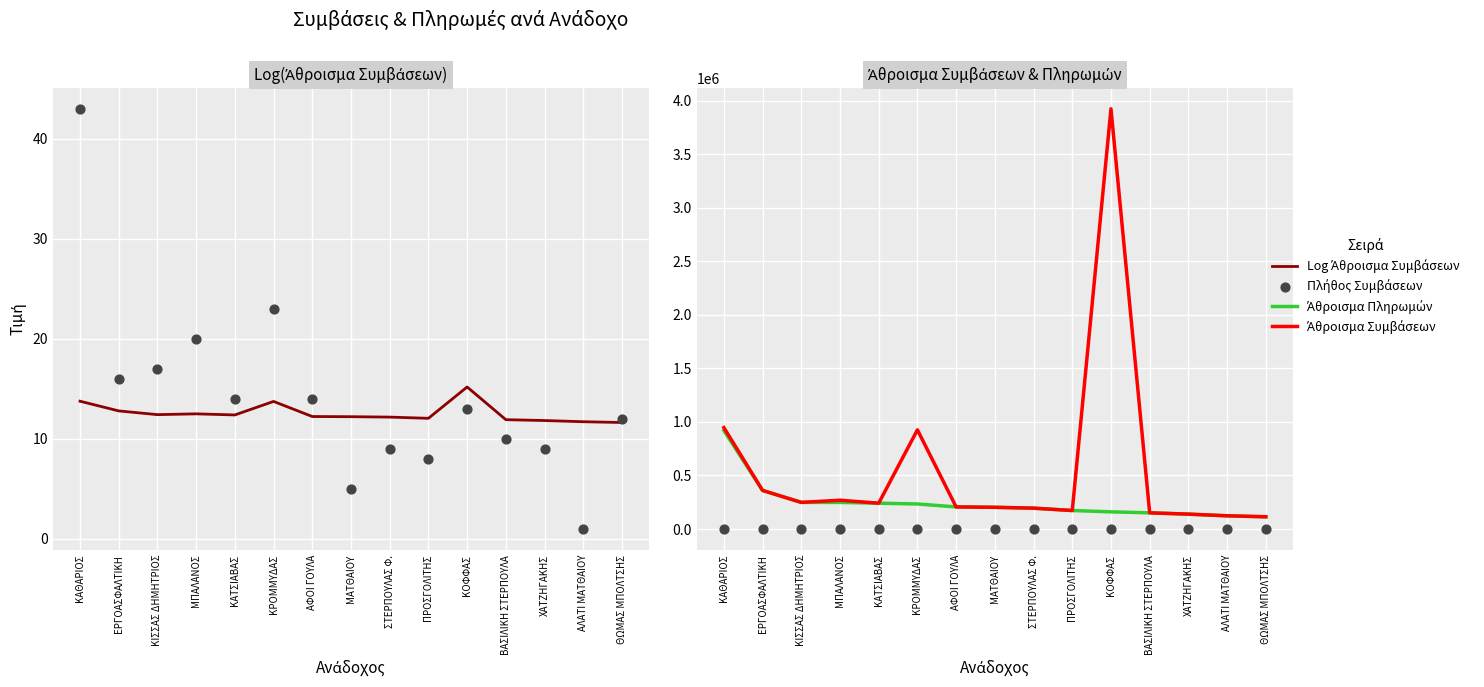

What are all the series names shown in the legend?

Log Άθροισμα Συμβάσεων, Πλήθος Συμβάσεων, Άθροισμα Πληρωμών, Άθροισμα Συμβάσεων